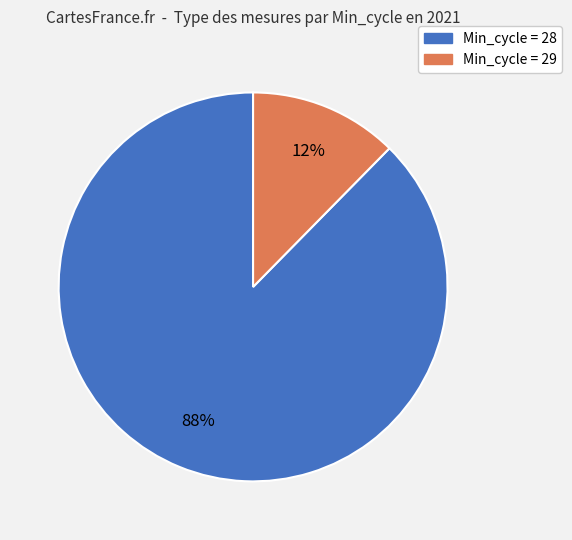

How many slices are in this pie chart?

2